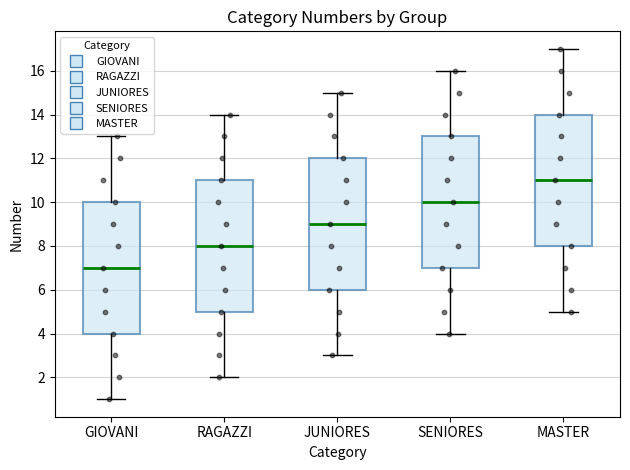

Reading left to right, read every box against the y-axis: the position of its median line, the range the box covers, and the ends of its whiskers. The values are not printed on the chart, so give them approximately, as read against the axis.

GIOVANI: median 7, box 4 to 10, whiskers 1 to 13
RAGAZZI: median 8, box 5 to 11, whiskers 2 to 14
JUNIORES: median 9, box 6 to 12, whiskers 3 to 15
SENIORES: median 10, box 7 to 13, whiskers 4 to 16
MASTER: median 11, box 8 to 14, whiskers 5 to 17